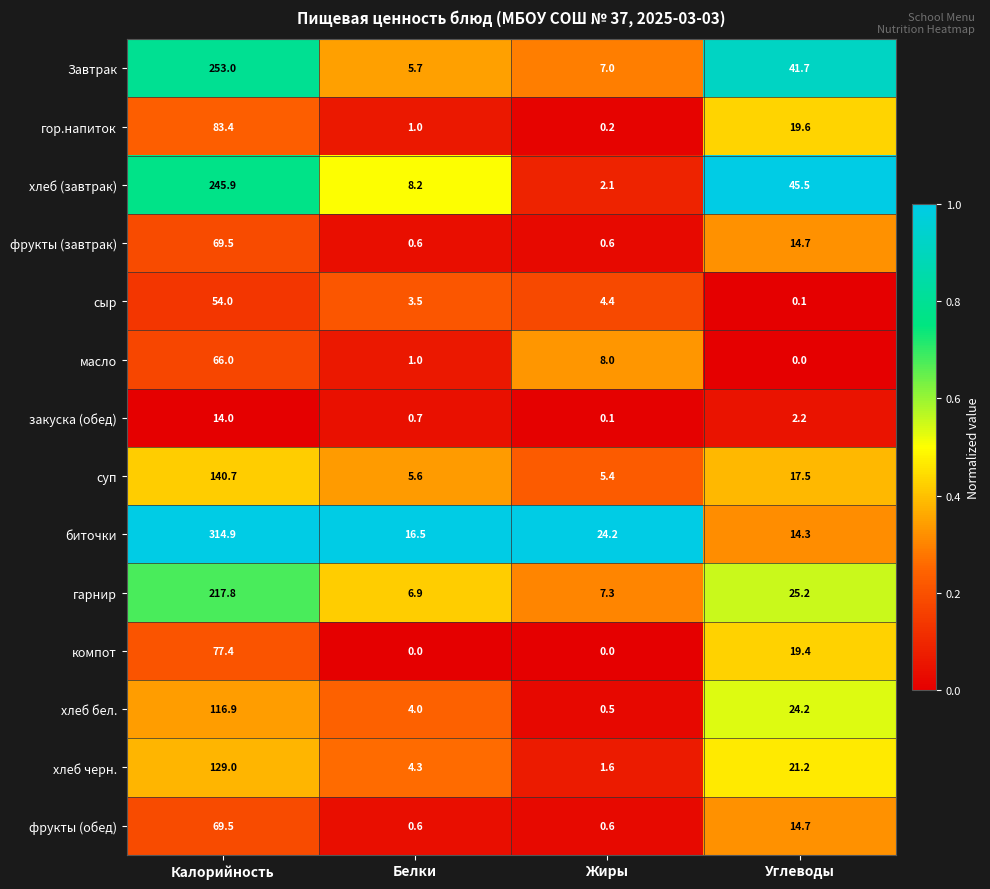

What is the difference between the суп values at Углеводы and Калорийность?

123.2